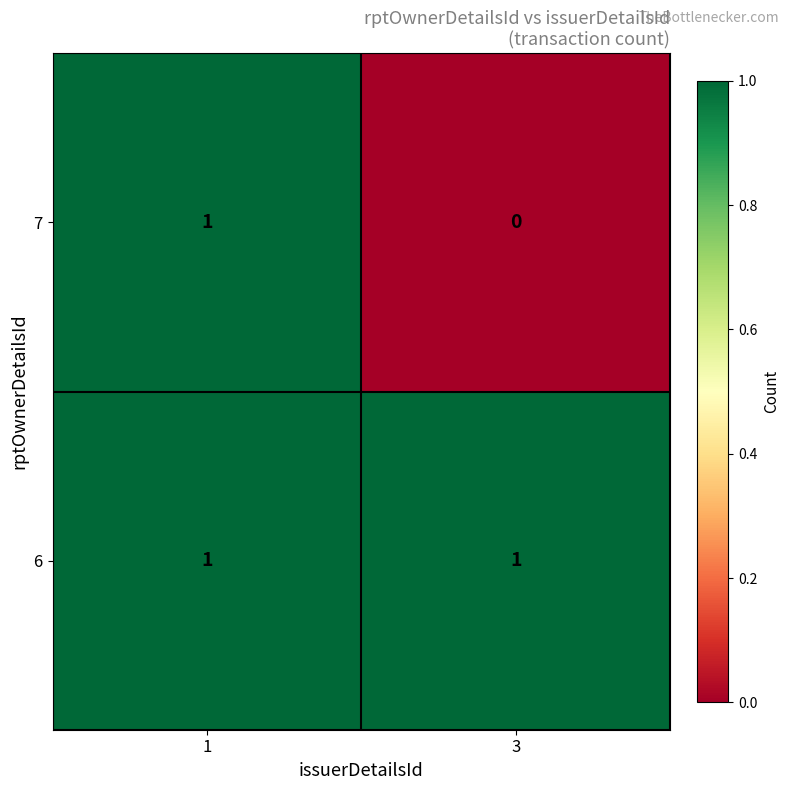

Is it true that 6 equals 1 at 3?

True